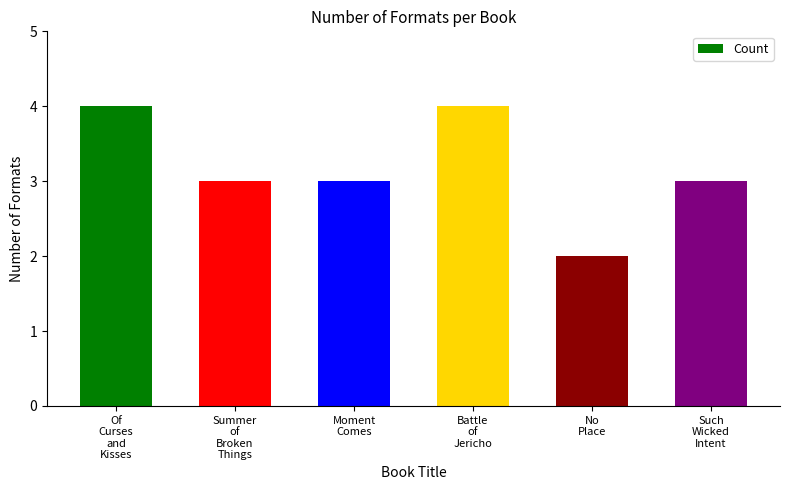

What is the maximum value shown in the chart?

4